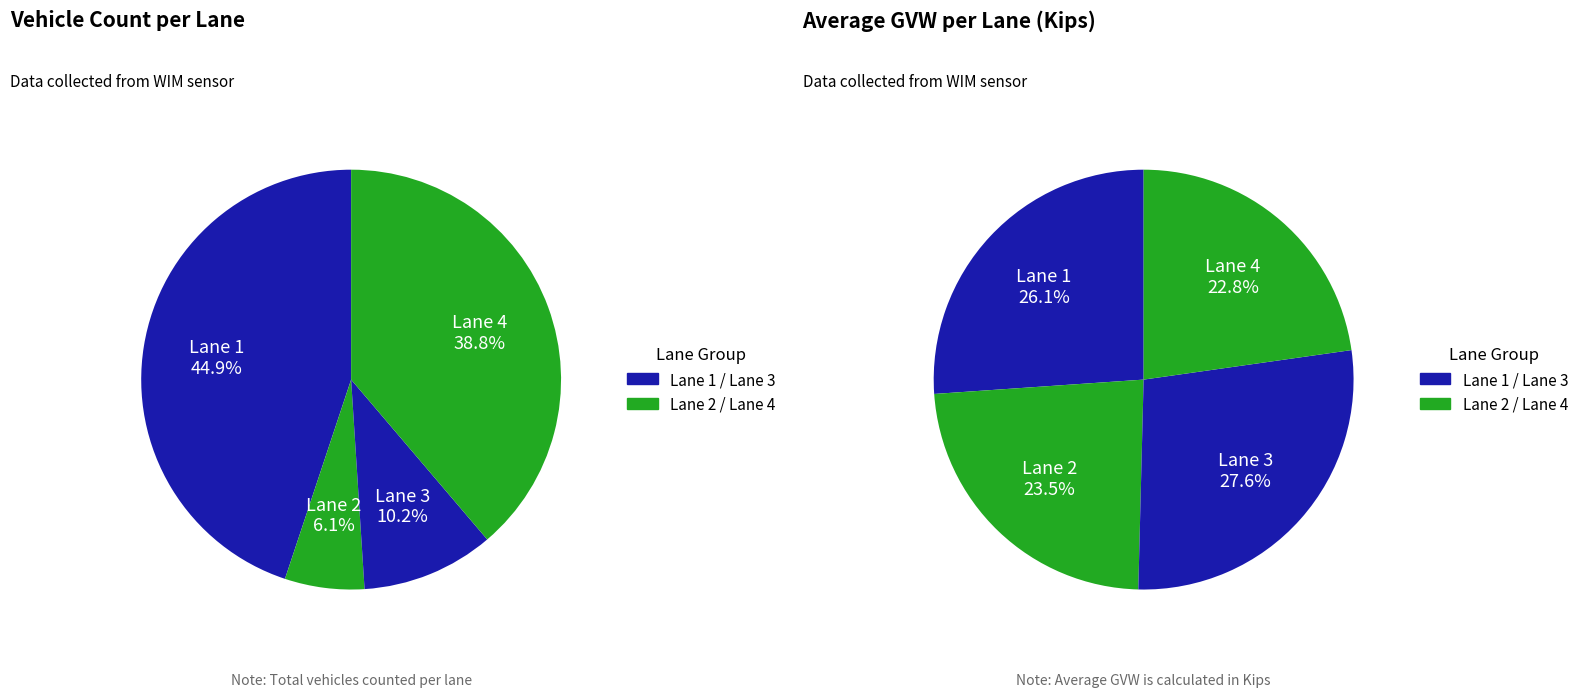

Rank the categories by value from lowest to highest.

Lane 2, Lane 3, Lane 4, Lane 1